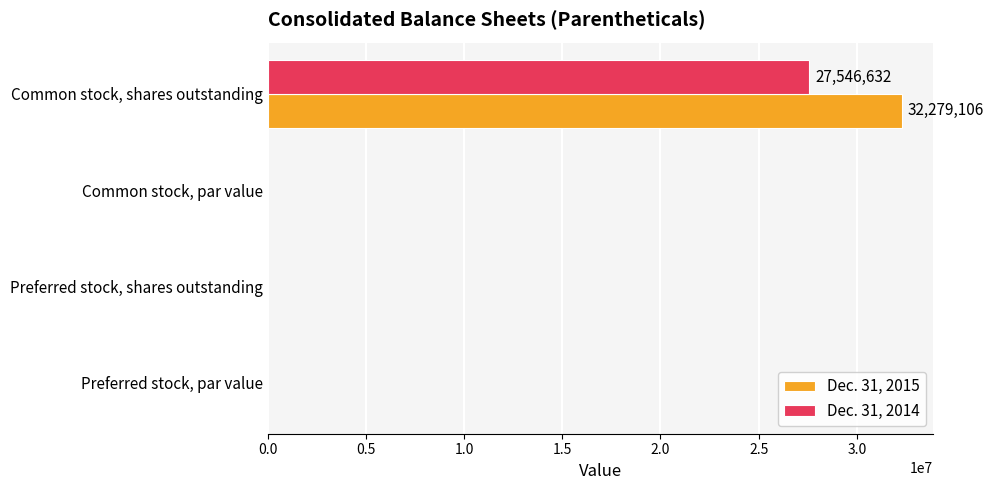

True or false: Dec. 31, 2015 has a value of 32279106 at Common stock, shares outstanding.

True